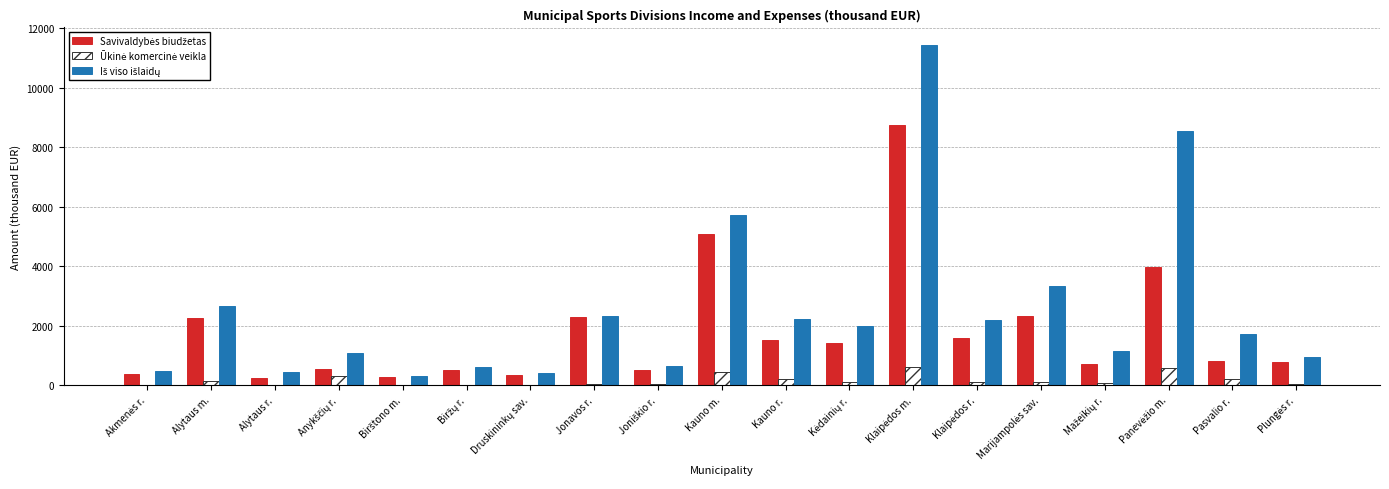

What value does the Iš viso išlaidų series have at Biržų r.?

612.6